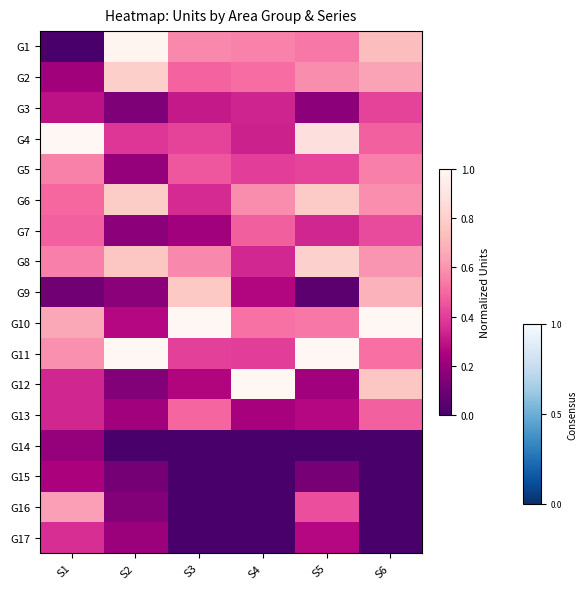

At how many categories does at least one series exceed 0?

6